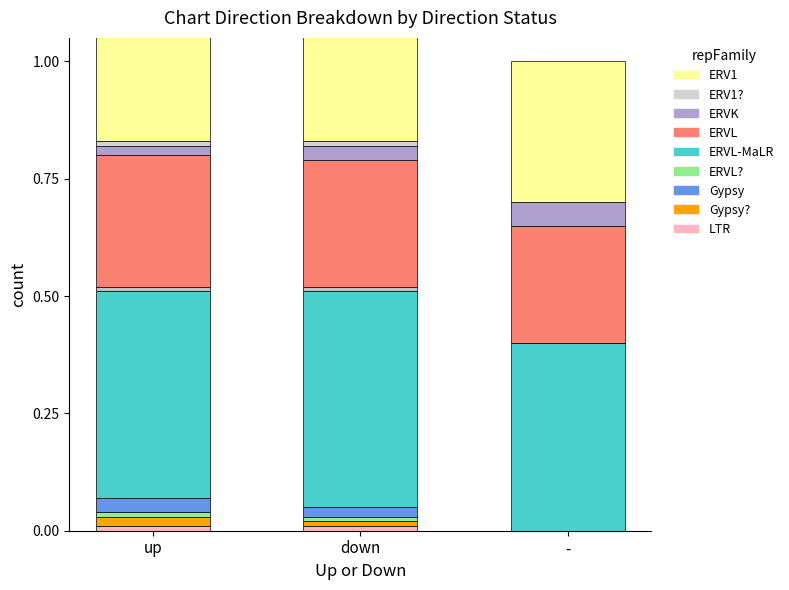

At which label does Avg Peak Position reach its peak?

up